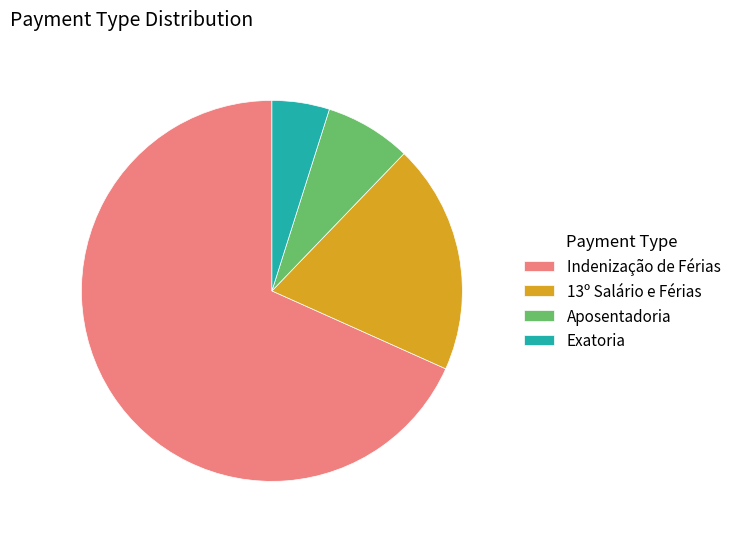

Does 13º Salário e Férias represent more than half of the total?

No